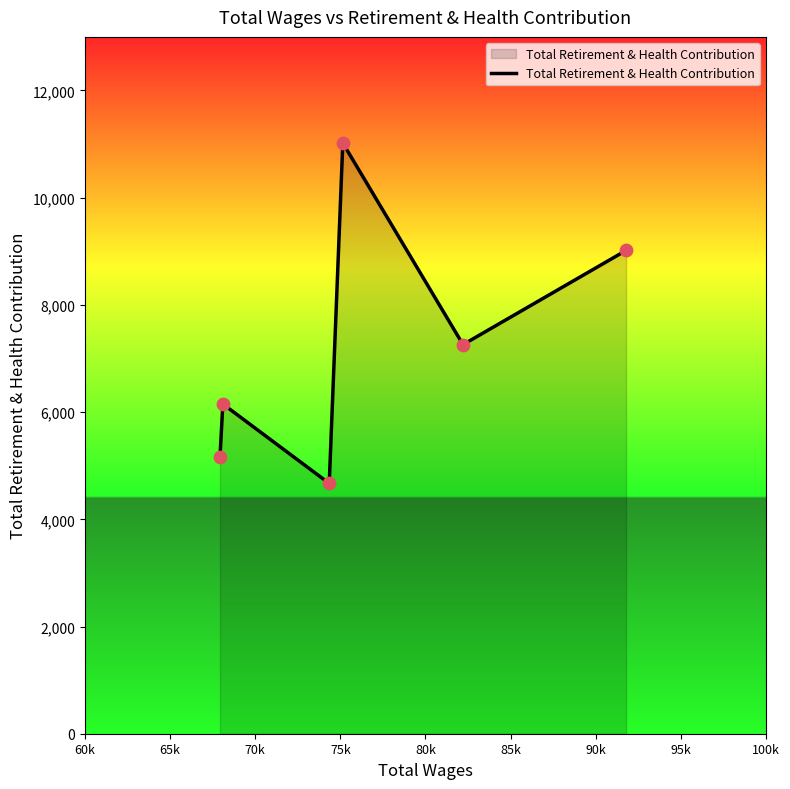

What is the maximum value shown in the chart?

11021